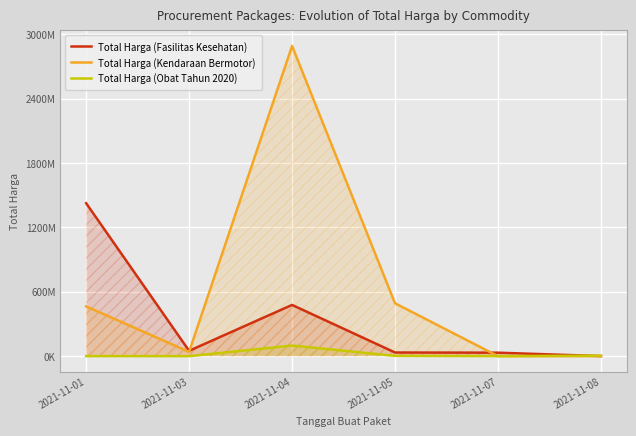

Where is Total Harga (Fasilitas Kesehatan) nearest to the value 713222887?

2021-11-04